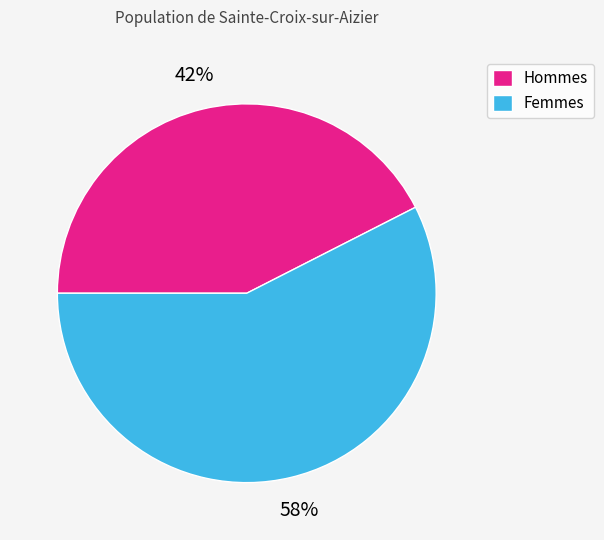

Rank the categories by value from lowest to highest.

Hommes, Femmes